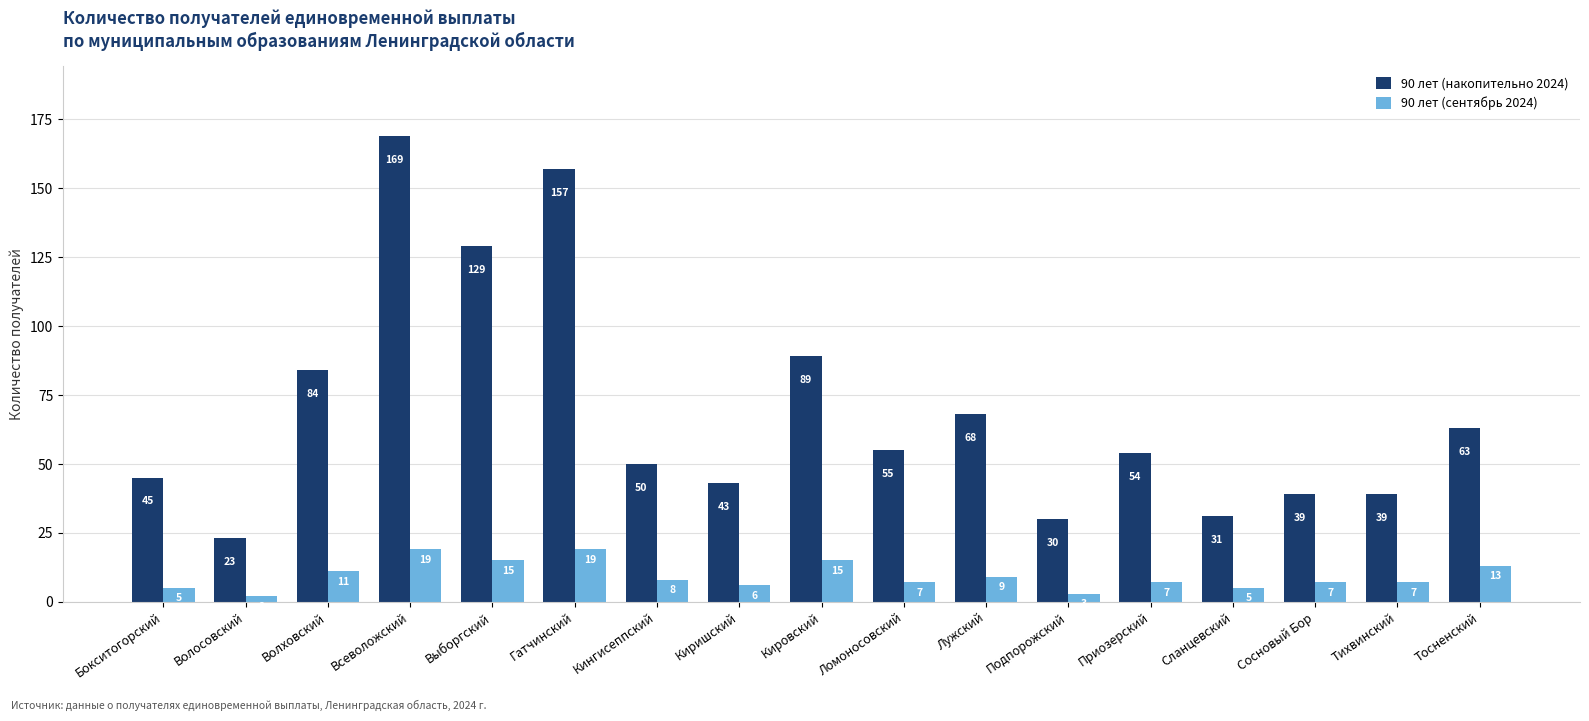

What is the maximum value shown in the chart?

169